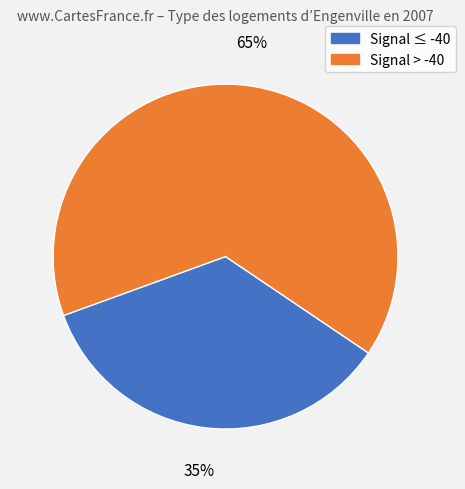

To the nearest percent, what is the average slice percentage?

50%